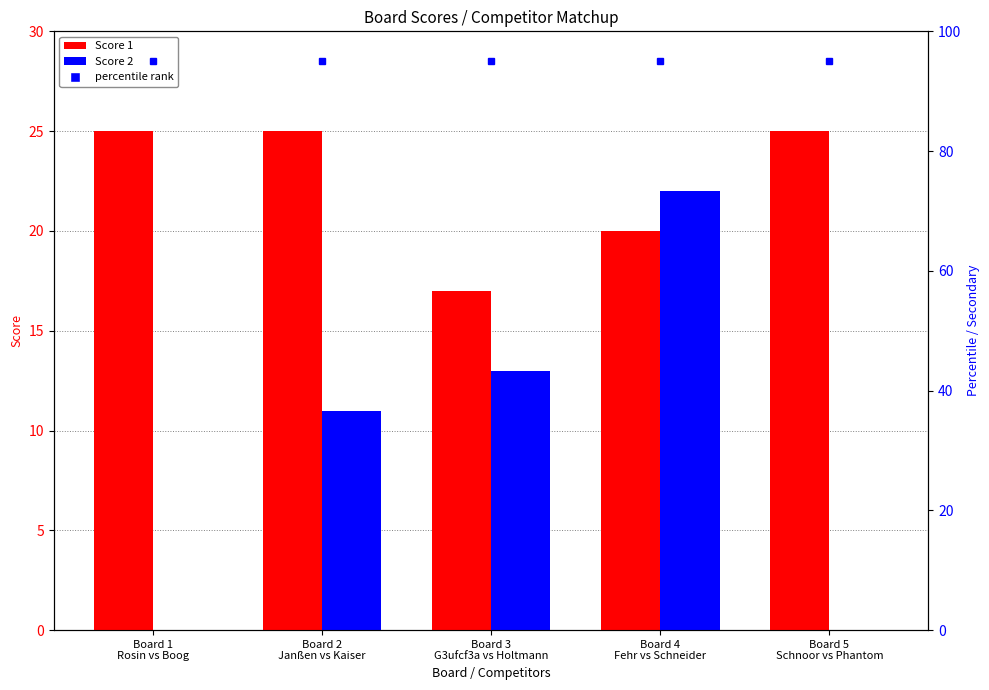

Between Board 2
Janßen vs Kaiser and Board 4
Fehr vs Schneider, which series saw the biggest shift?

Score 2